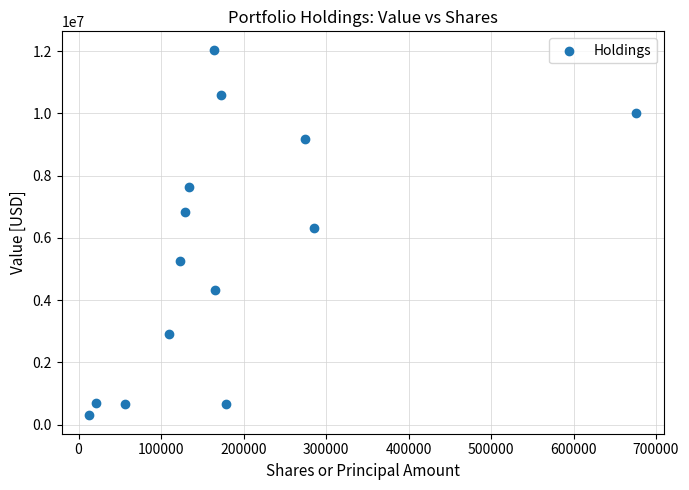

What Y value in the scatter plot is closest to 6173000?

6321000